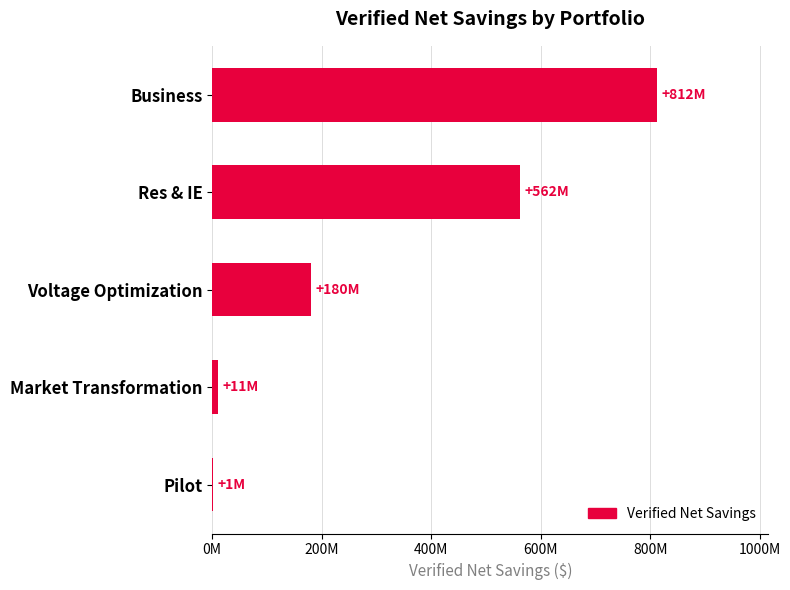

Which category has the highest value across all series?

Business